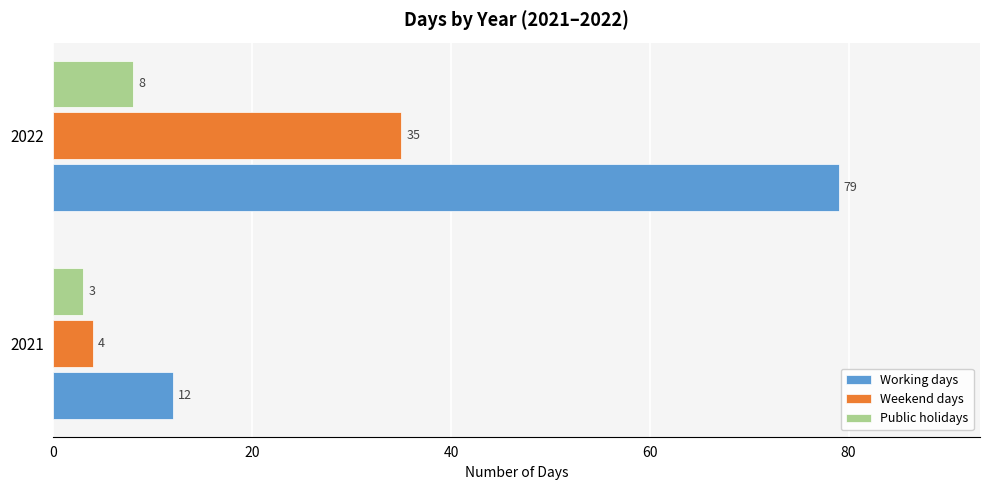

The value of Working days at 2021 is 6. True or false?

False